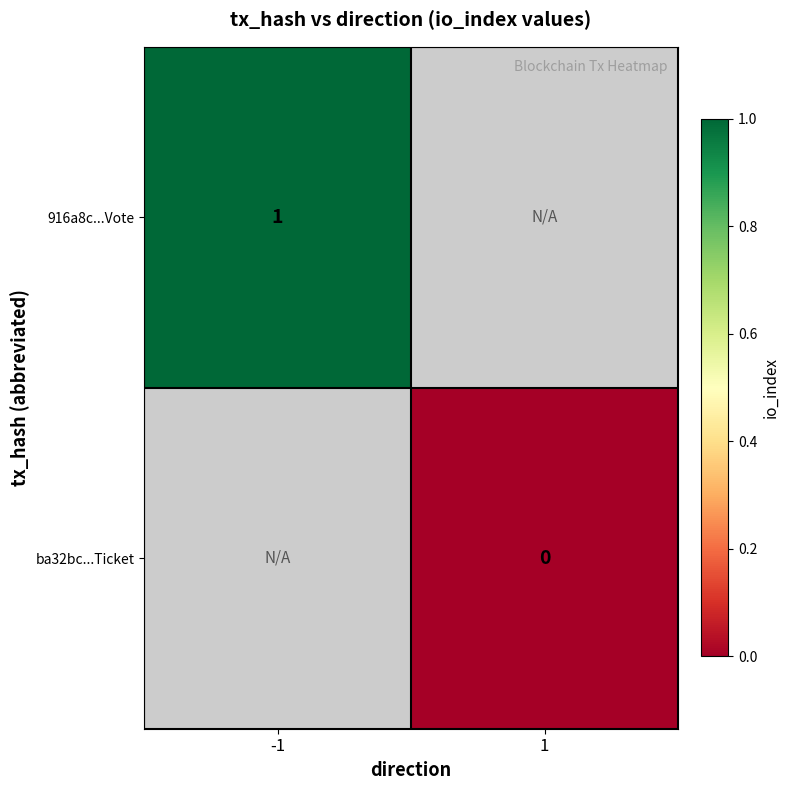

The value of 916a8c...Vote at -1 is 2. True or false?

False